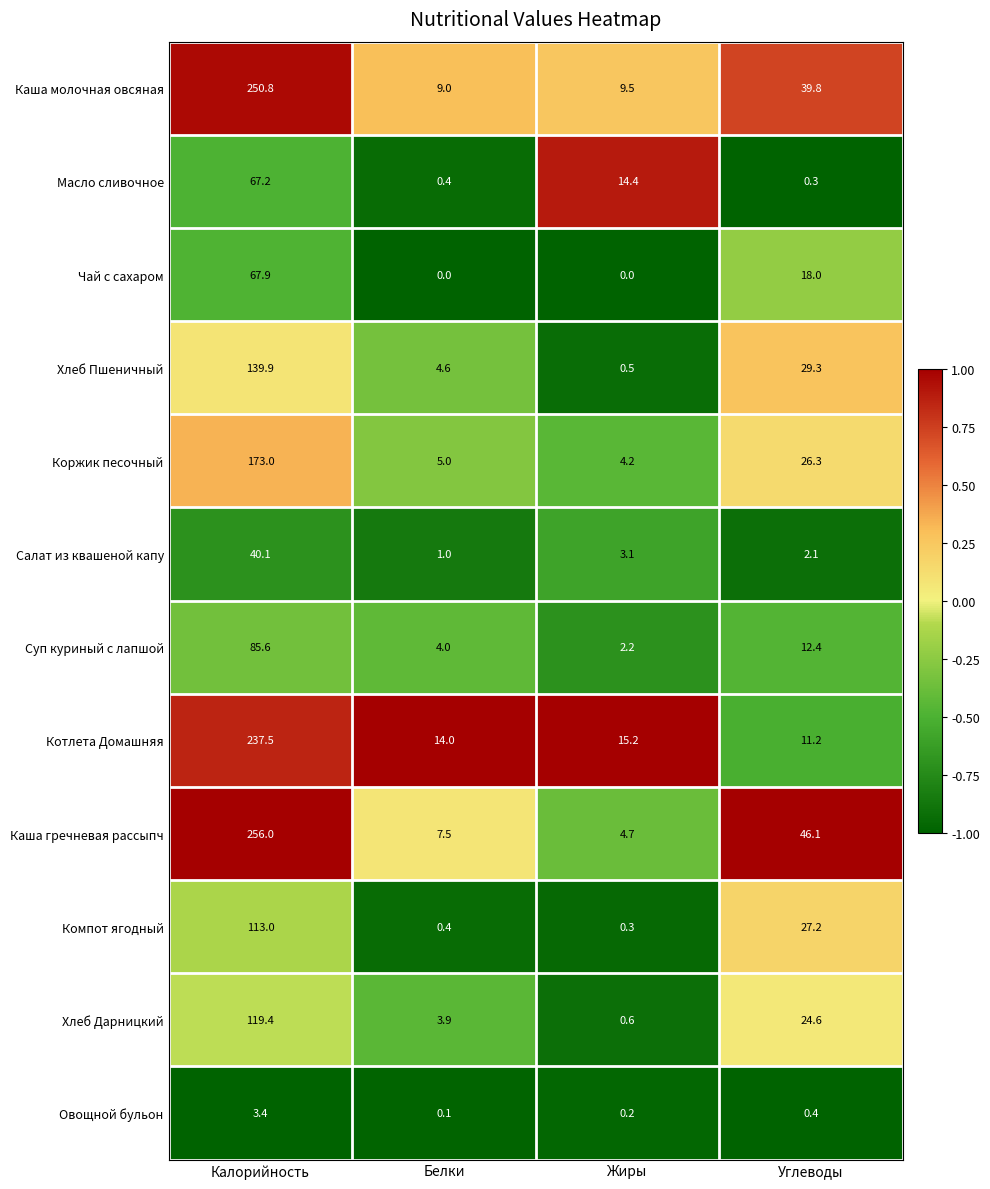

At which label is Хлеб Пшеничный closest to 70?

Углеводы